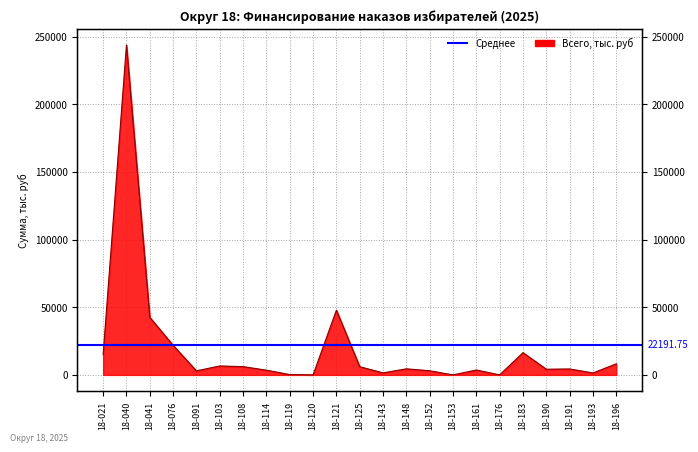

Does the chart have visible grid lines?

Yes